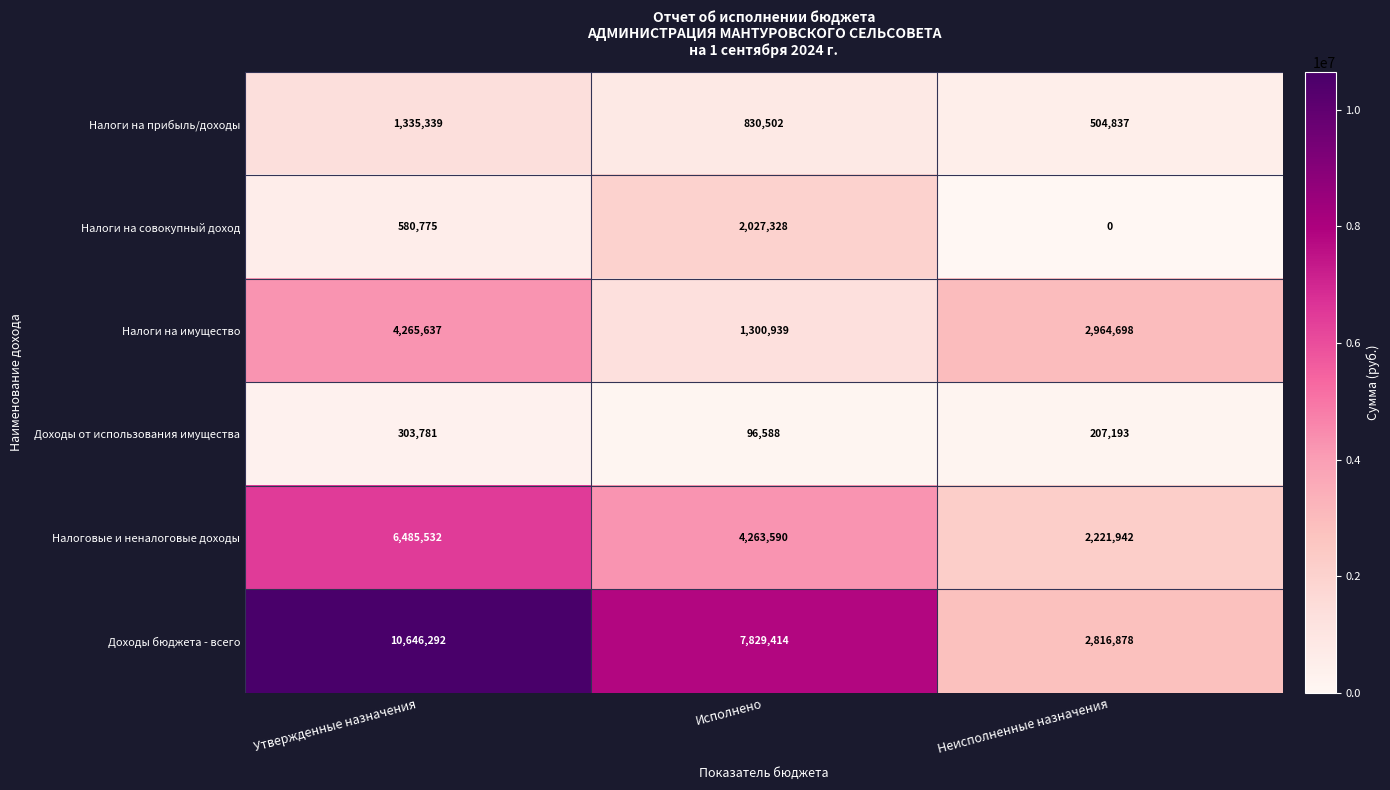

How many series are shown in this chart?

6